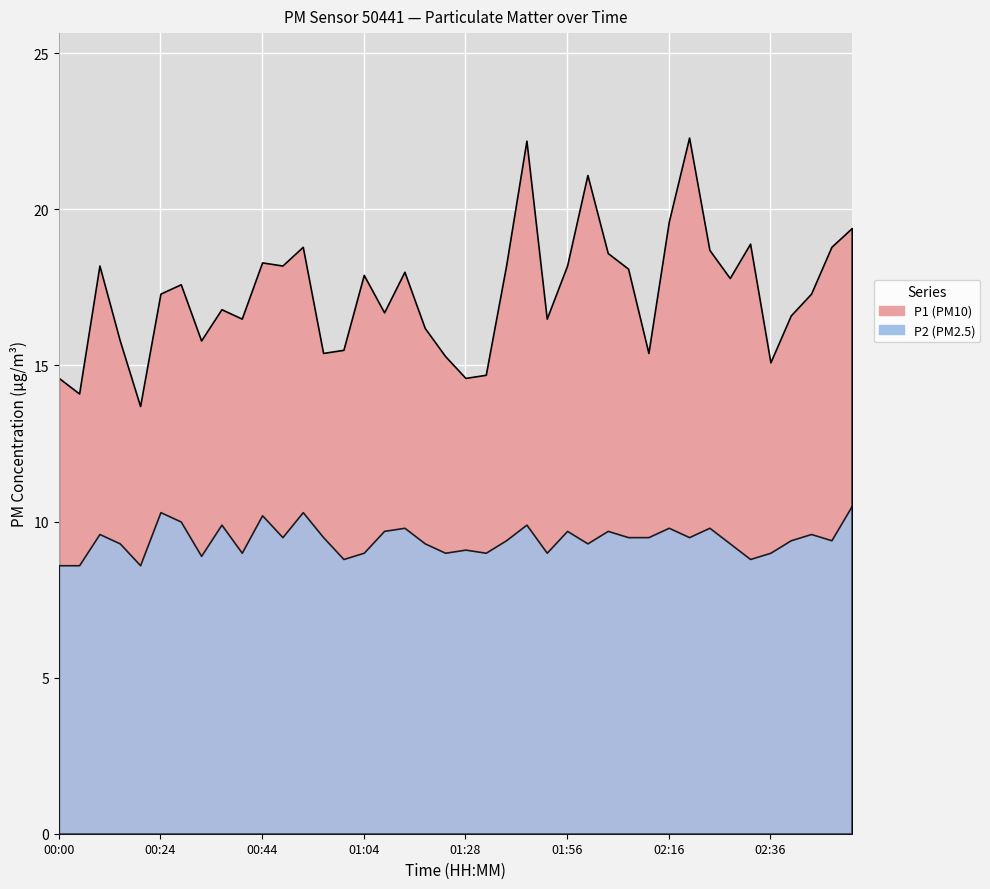

Which category has the lowest value in the P1 series?

00:20